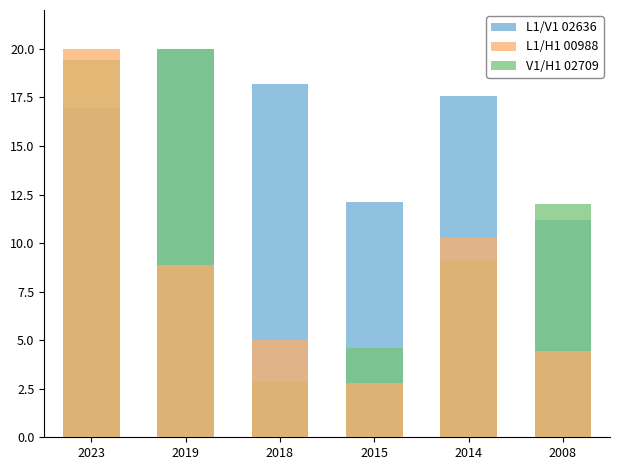

List the series in order of their peak value, lowest first.

L1/V1 02636, L1/H1 00988, V1/H1 02709